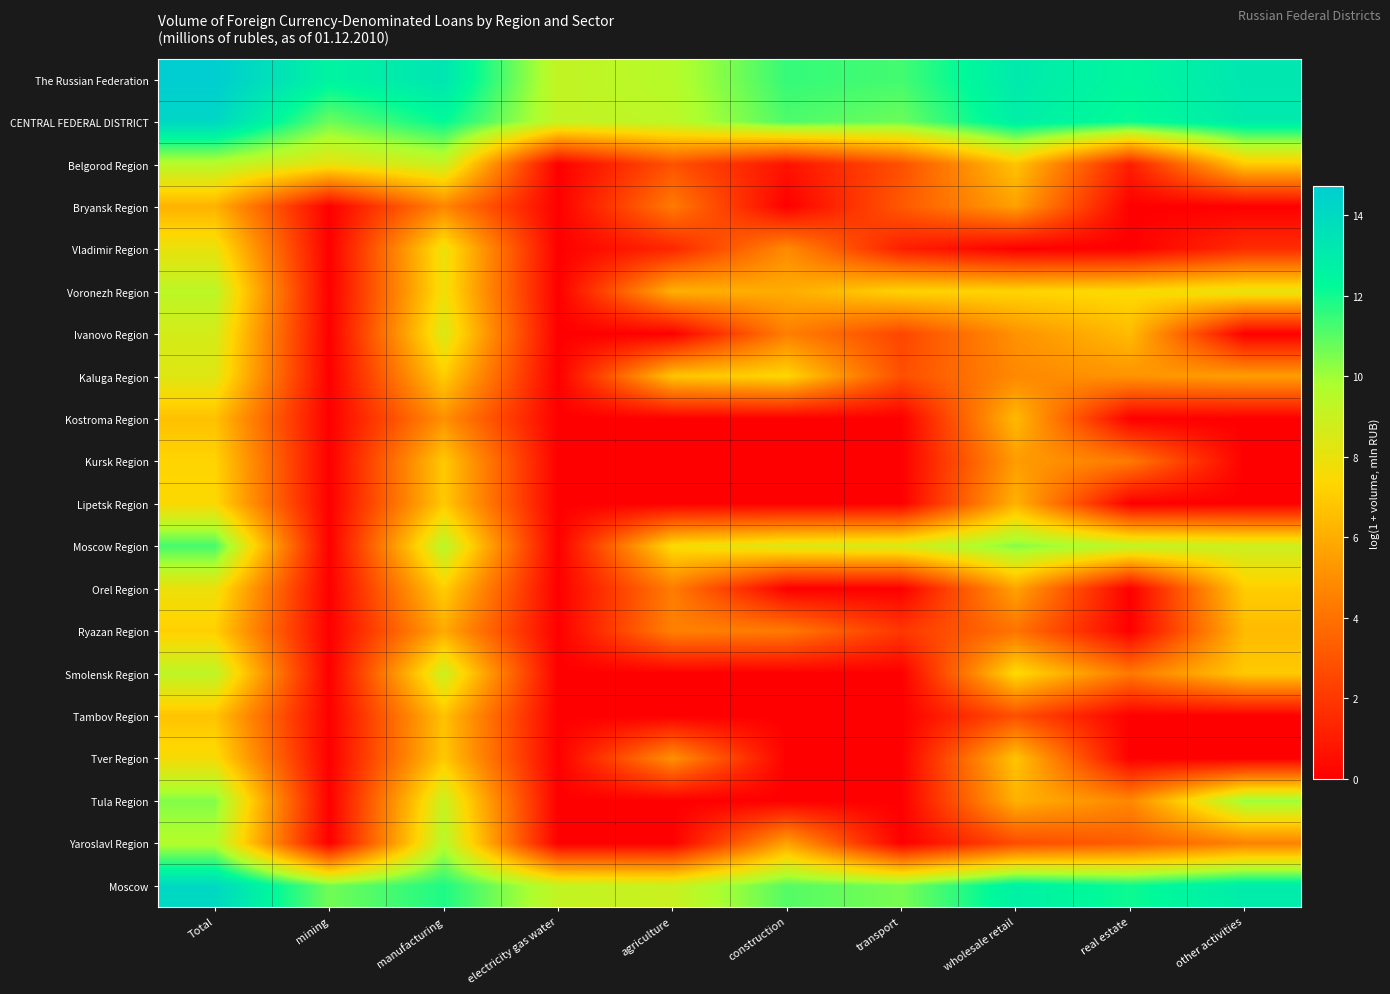

Reading right to left, extract all data points from this chart.

The Russian Federation: other activities=13.3	real estate=12.4	wholesale retail=13.1	transport=11.3	construction=11.5	agriculture=9.5	electricity gas water=9.2	manufacturing=13.3	mining=12.6	Total=14.7
CENTRAL FEDERAL DISTRICT: other activities=13.1	real estate=12.1	wholesale retail=12.8	transport=10.7	construction=11.2	agriculture=9.4	electricity gas water=9.2	manufacturing=12.2	mining=10.7	Total=14.2
Belgorod Region: other activities=7.0	real estate=1.1	wholesale retail=6.7	transport=2.8	construction=0.7	agriculture=2.9	electricity gas water=0.0	manufacturing=9.0	mining=8.0	Total=9.5
Bryansk Region: other activities=0.0	real estate=0.0	wholesale retail=5.6	transport=3.1	construction=0.0	agriculture=4.3	electricity gas water=0.0	manufacturing=4.7	mining=0.0	Total=6.2
Vladimir Region: other activities=1.6	real estate=0.0	wholesale retail=0.0	transport=1.1	construction=4.9	agriculture=1.4	electricity gas water=0.0	manufacturing=8.0	mining=0.0	Total=8.0
Voronezh Region: other activities=8.1	real estate=7.5	wholesale retail=7.3	transport=7.3	construction=6.0	agriculture=6.1	electricity gas water=0.0	manufacturing=7.8	mining=0.0	Total=9.3
Ivanovo Region: other activities=0.0	real estate=6.5	wholesale retail=5.1	transport=2.5	construction=4.5	agriculture=0.0	electricity gas water=0.0	manufacturing=8.5	mining=0.0	Total=8.7
Kaluga Region: other activities=5.5	real estate=5.2	wholesale retail=4.8	transport=2.8	construction=7.3	agriculture=6.8	electricity gas water=0.0	manufacturing=7.0	mining=0.0	Total=8.3
Kostroma Region: other activities=0.0	real estate=0.0	wholesale retail=6.4	transport=0.0	construction=0.0	agriculture=0.0	electricity gas water=0.0	manufacturing=5.1	mining=0.0	Total=6.6
Kursk Region: other activities=0.0	real estate=4.3	wholesale retail=5.5	transport=0.0	construction=0.0	agriculture=0.0	electricity gas water=0.0	manufacturing=6.9	mining=0.0	Total=7.3
Lipetsk Region: other activities=0.0	real estate=0.0	wholesale retail=6.2	transport=0.0	construction=0.0	agriculture=0.0	electricity gas water=0.0	manufacturing=6.9	mining=0.0	Total=7.4
Moscow Region: other activities=8.9	real estate=9.3	wholesale retail=10.4	transport=8.6	construction=8.4	agriculture=7.6	electricity gas water=0.0	manufacturing=9.5	mining=0.0	Total=11.3
Orel Region: other activities=7.1	real estate=0.0	wholesale retail=5.7	transport=0.0	construction=0.0	agriculture=4.4	electricity gas water=0.0	manufacturing=7.1	mining=0.0	Total=7.9
Ryazan Region: other activities=6.4	real estate=0.0	wholesale retail=4.1	transport=1.9	construction=4.3	agriculture=4.6	electricity gas water=0.0	manufacturing=5.9	mining=0.0	Total=7.1
Smolensk Region: other activities=6.9	real estate=4.2	wholesale retail=7.5	transport=0.0	construction=0.0	agriculture=0.0	electricity gas water=0.0	manufacturing=9.0	mining=0.0	Total=9.3
Tambov Region: other activities=0.0	real estate=0.0	wholesale retail=2.8	transport=0.0	construction=0.0	agriculture=0.0	electricity gas water=0.0	manufacturing=6.7	mining=0.0	Total=6.7
Tver Region: other activities=0.0	real estate=0.0	wholesale retail=6.8	transport=0.0	construction=0.0	agriculture=5.1	electricity gas water=0.0	manufacturing=6.9	mining=0.0	Total=7.6
Tula Region: other activities=10.1	real estate=4.7	wholesale retail=6.2	transport=0.0	construction=0.0	agriculture=0.0	electricity gas water=0.0	manufacturing=9.0	mining=0.0	Total=10.4
Yaroslavl Region: other activities=4.6	real estate=3.3	wholesale retail=2.7	transport=0.0	construction=5.7	agriculture=0.0	electricity gas water=0.0	manufacturing=9.6	mining=0.0	Total=9.6
Moscow: other activities=13.0	real estate=12.1	wholesale retail=12.7	transport=10.6	construction=11.1	agriculture=9.0	electricity gas water=9.2	manufacturing=11.8	mining=10.7	Total=14.0